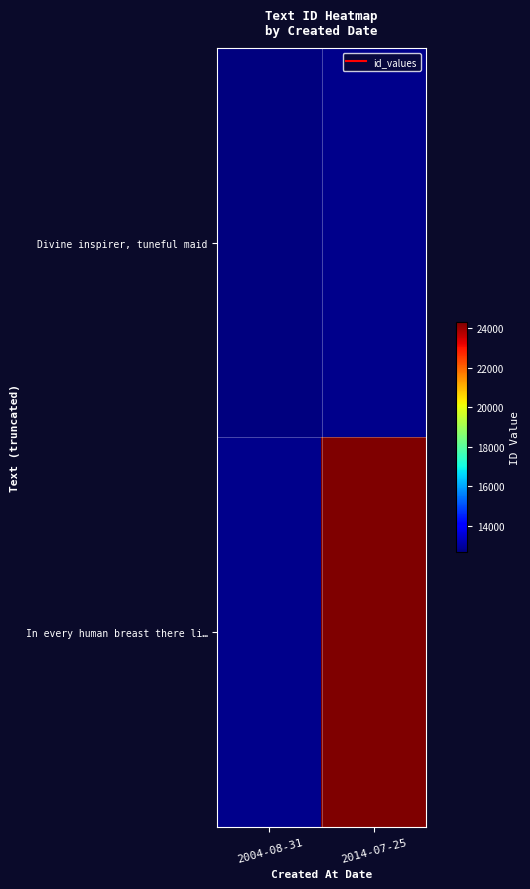

What is the greatest value displayed?

24296.0